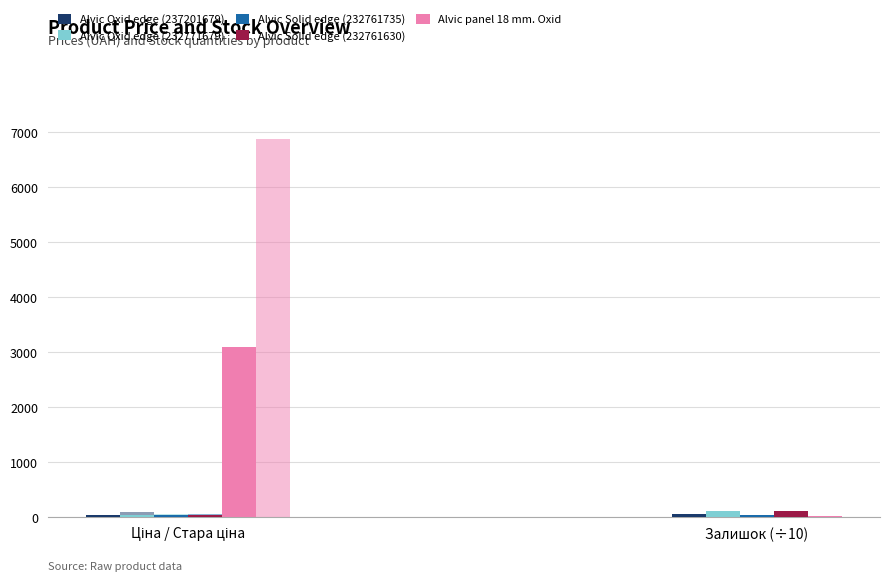

What are all the series names shown in the legend?

Alvic Oxid edge (237201679), Alvic Oxid edge (232771679), Alvic Solid edge (232761735), Alvic Solid edge (232761630), Alvic panel 18 mm. Oxid